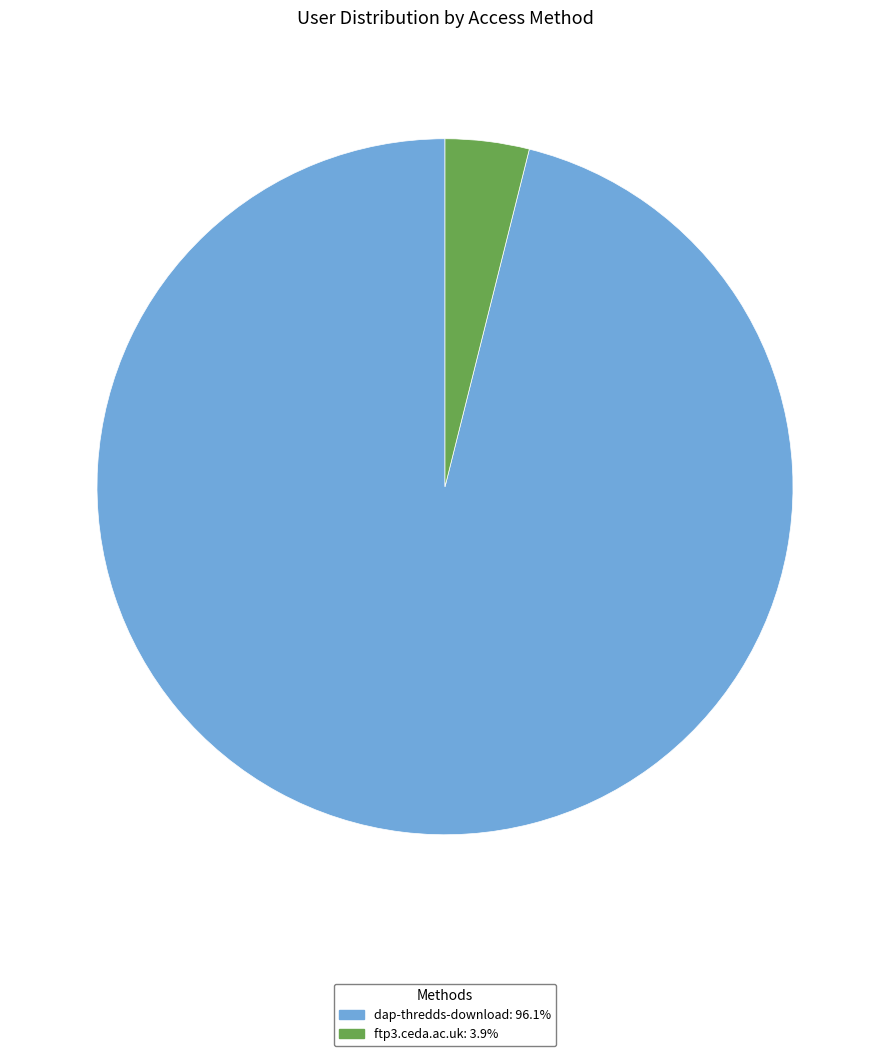

How many segments does this pie chart have?

2